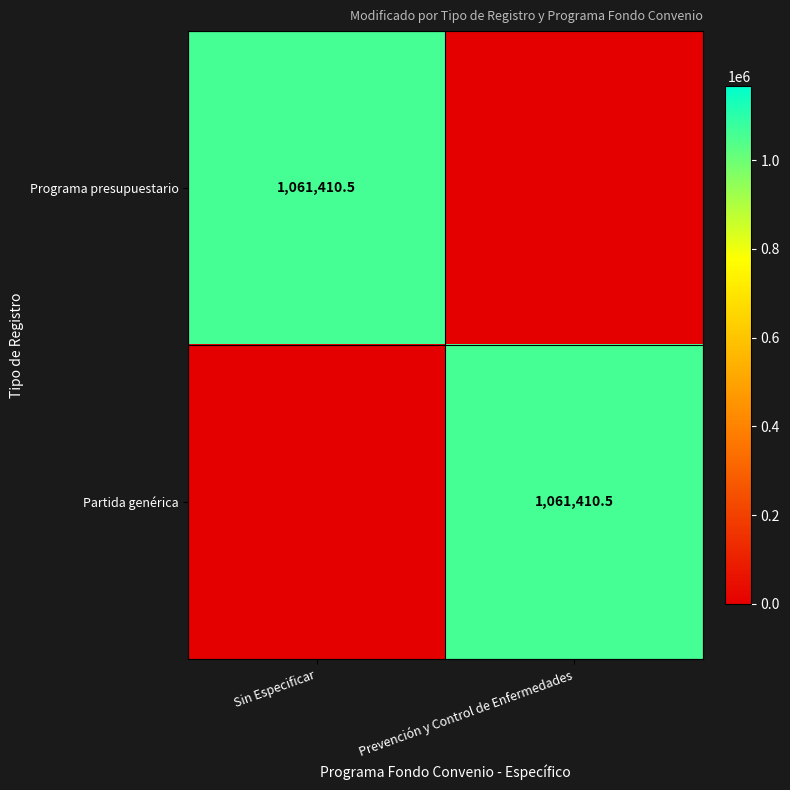

Is it true that Programa presupuestario equals 1847675.7 at Sin Especificar?

False